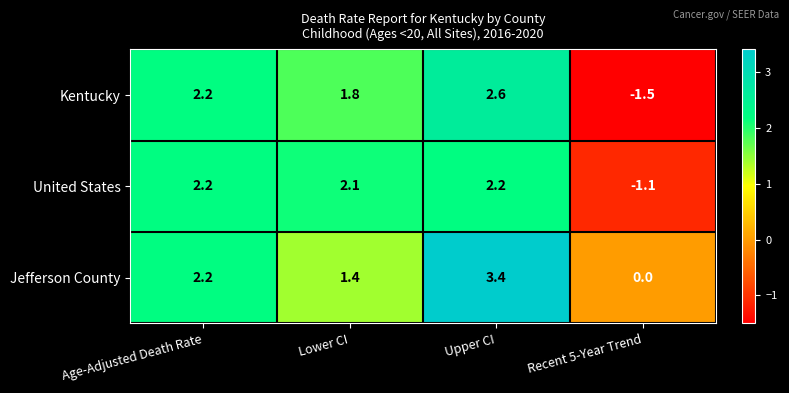

Reading left to right, list all the values displayed in this chart.

Kentucky: 2.2	1.8	2.6	-1.5
United States: 2.2	2.1	2.2	-1.1
Jefferson County: 2.2	1.4	3.4	0.0